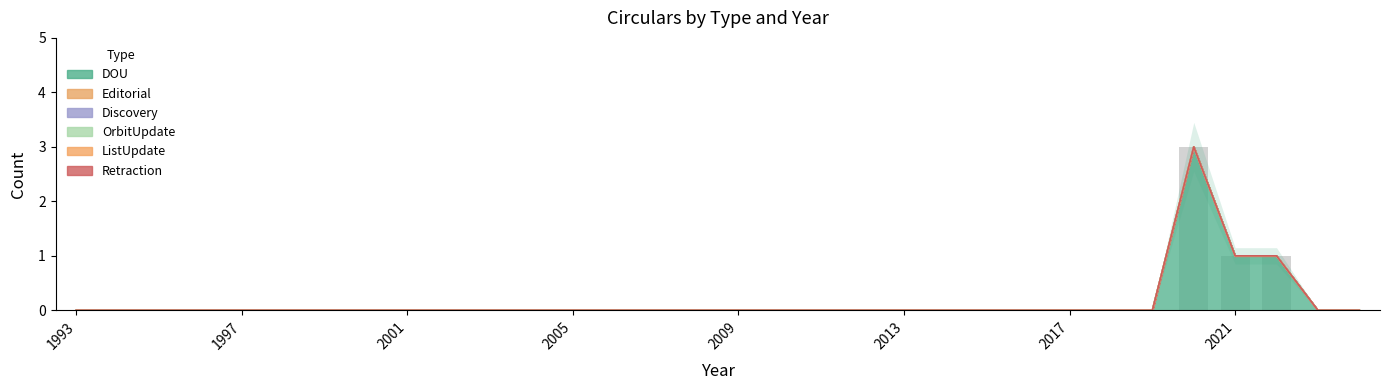

Rank the series by their maximum value, from highest to lowest.

DOU, Editorial, Discovery, OrbitUpdate, ListUpdate, Retraction